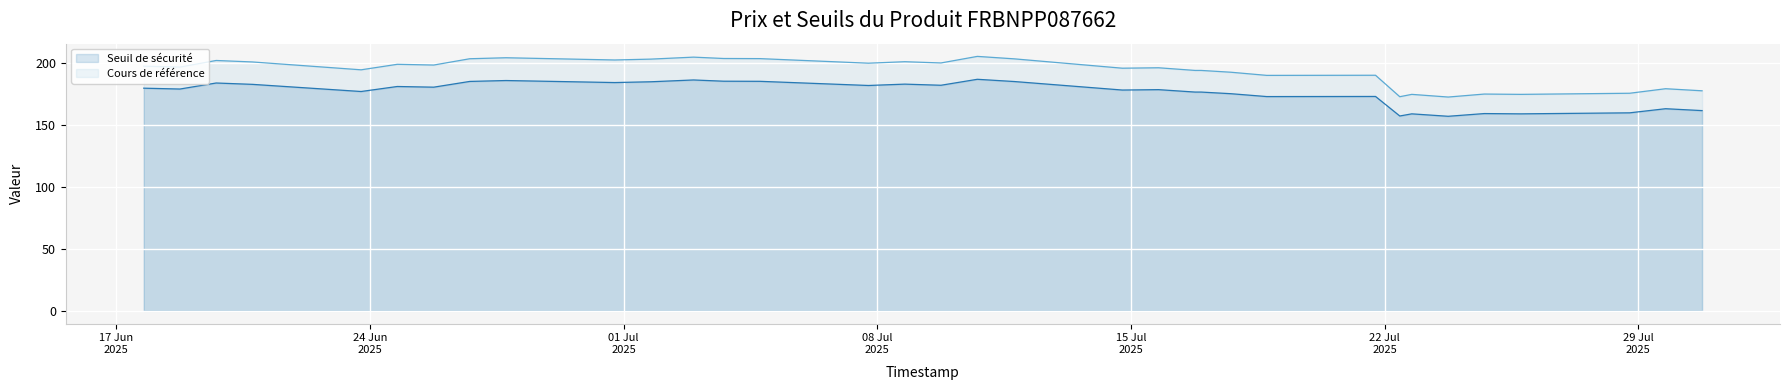

How many values in the Seuil de sécurité series are below 178?

19